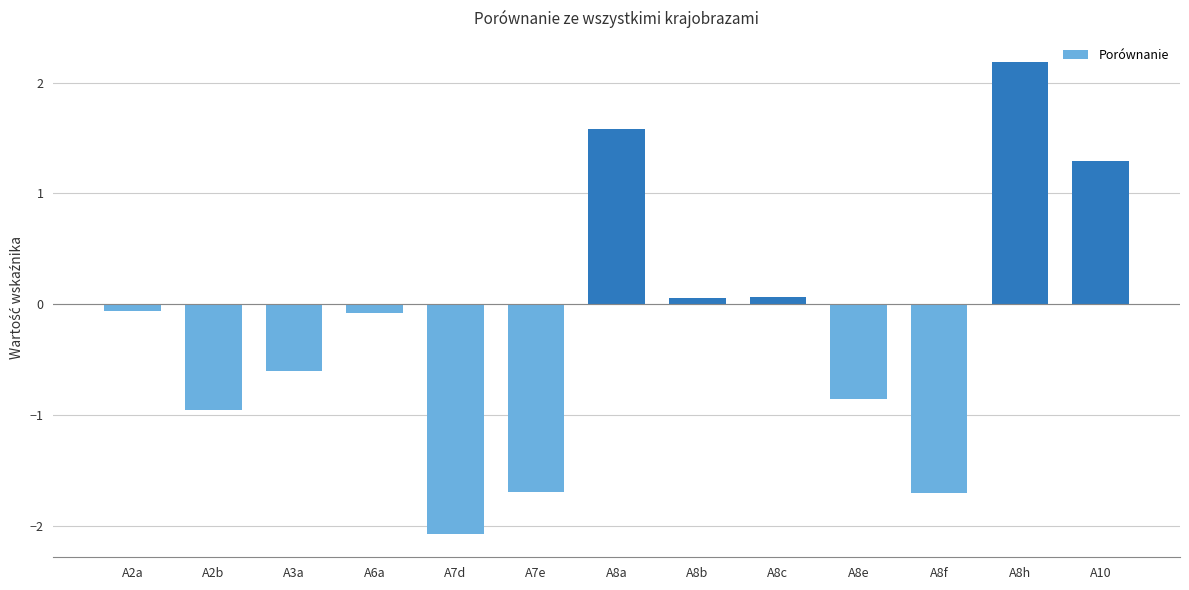

What value does the data have at A7e?

-1.7